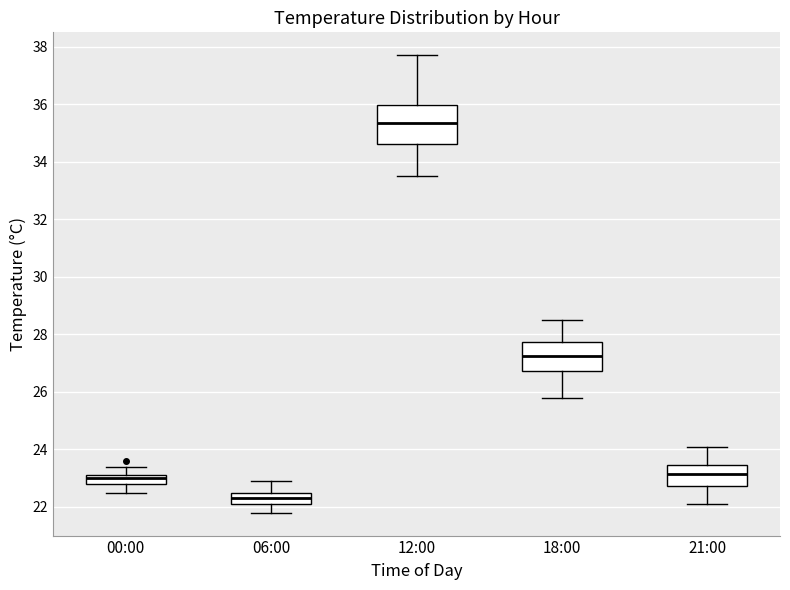

Which box's median line is the highest?

12:00